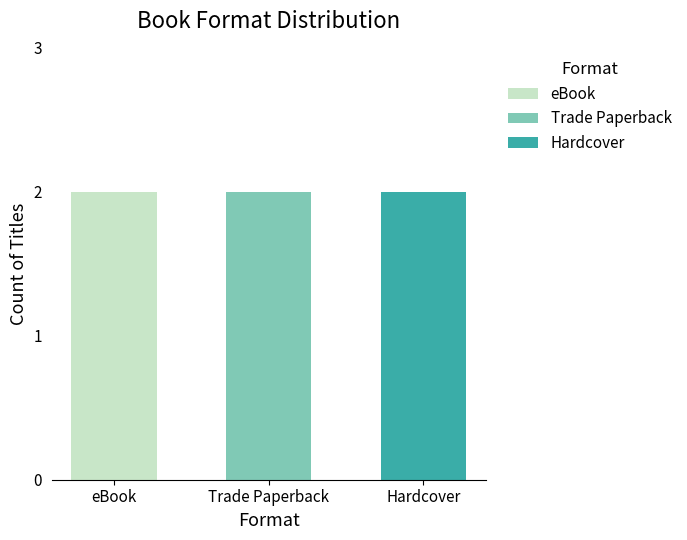

How many values in the Trade Paperback series are below 197648079?

1